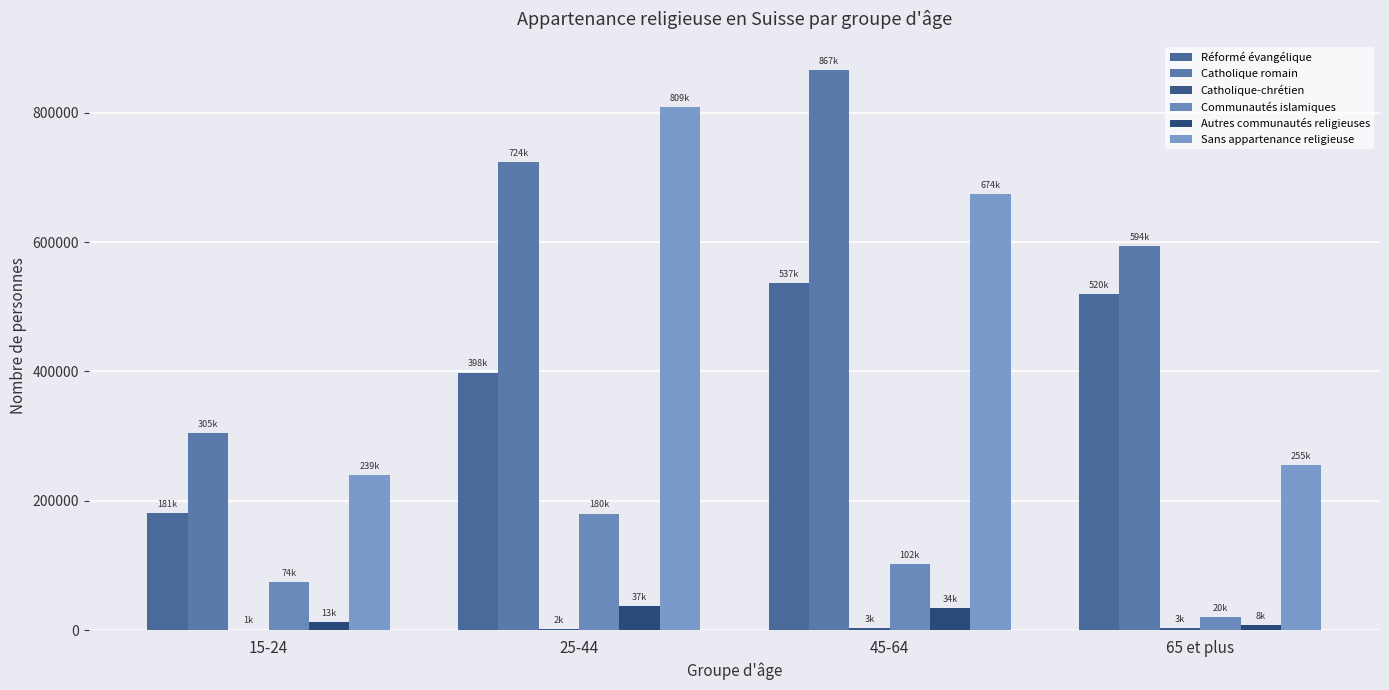

List the series in order of their peak value, highest first.

Catholique romain, Sans appartenance religieuse, Réformé évangélique, Communautés islamiques, Autres communautés religieuses, Catholique-chrétien